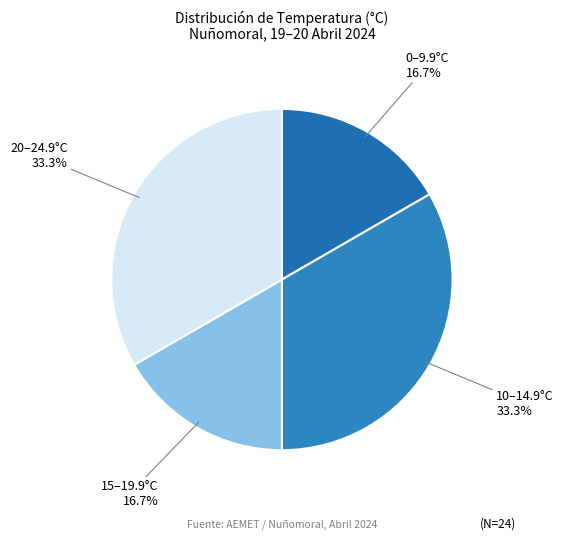

To the nearest percent, what is the average slice percentage?

25%